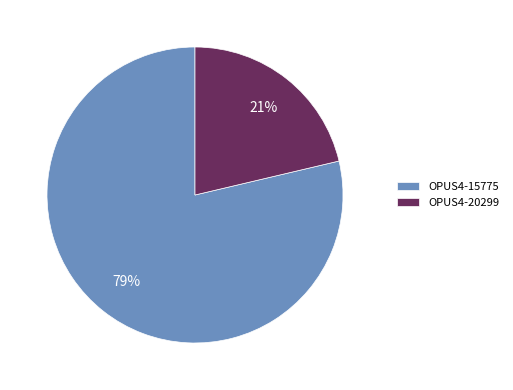

How many segments does this pie chart have?

2